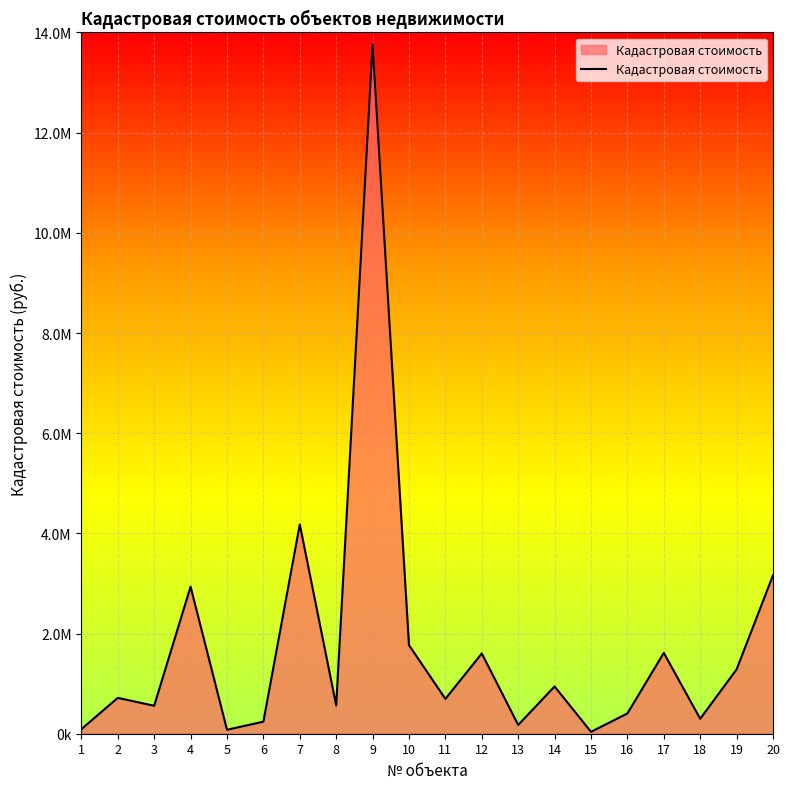

Which label corresponds to the smallest value in the chart?

15